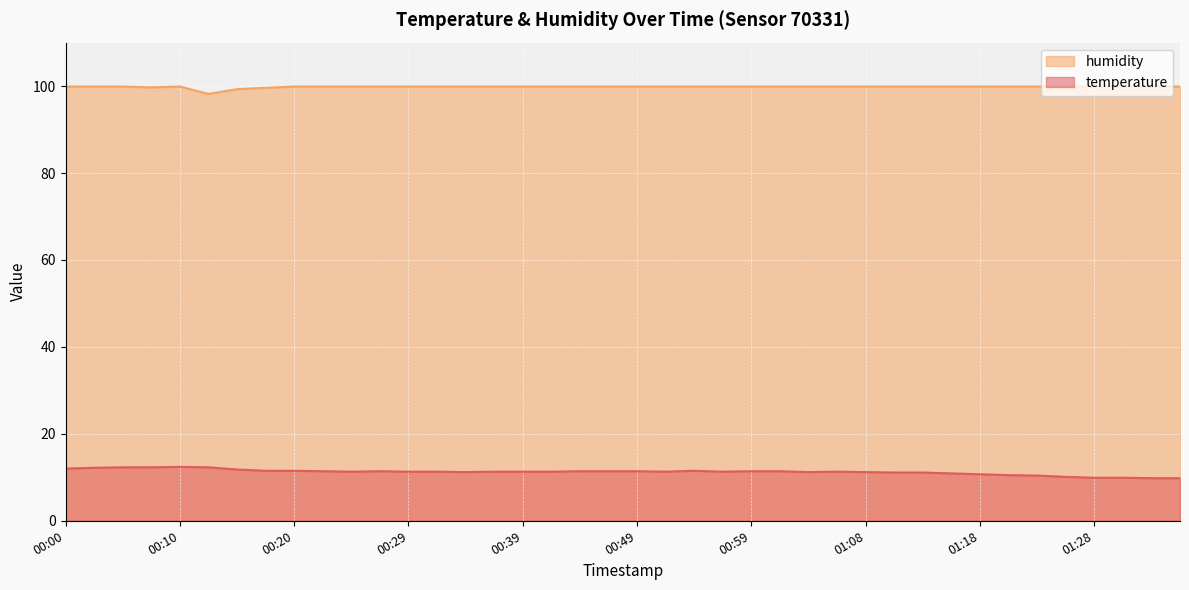

Which series has the widest spread of values?

temperature